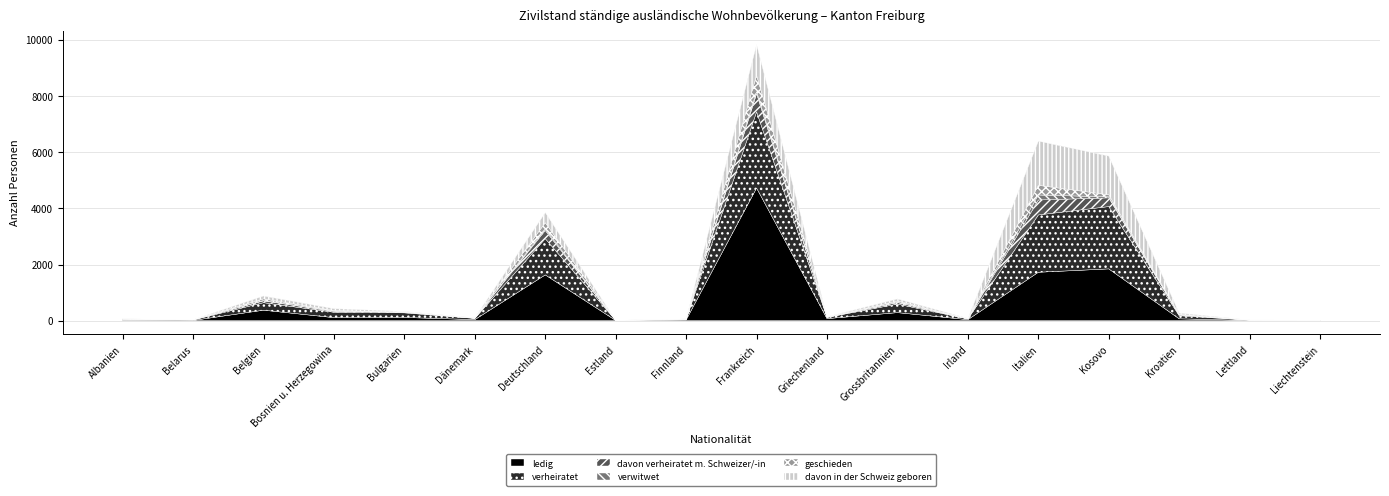

Which series has the largest total across all categories?

ledig